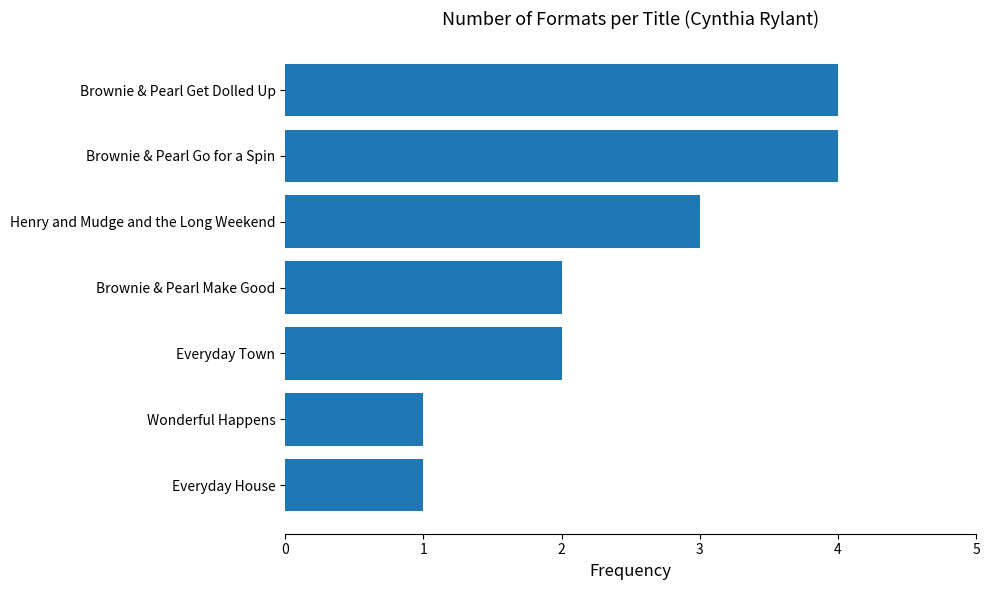

What is the ratio of the value at Brownie & Pearl Get Dolled Up to the value at Brownie & Pearl Go for a Spin?

1.0